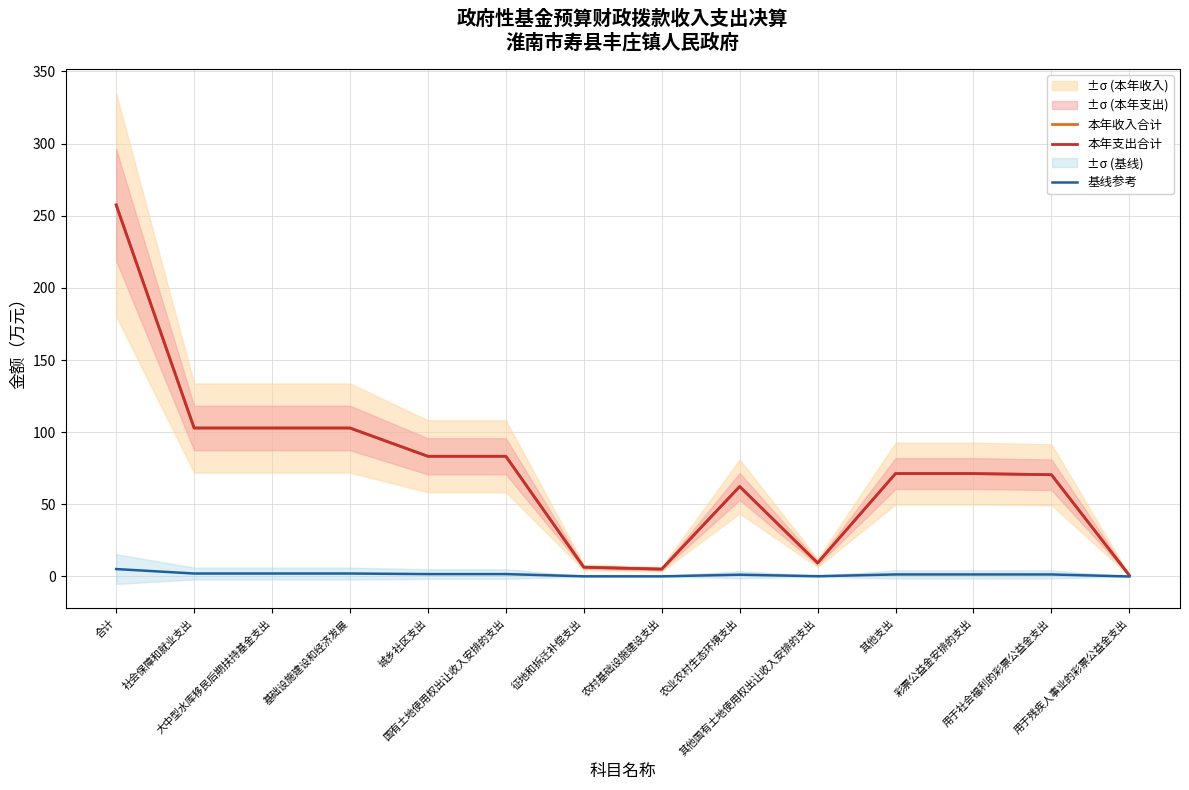

True or false: 本年支出合计 and 基线参考 cross at least once.

False